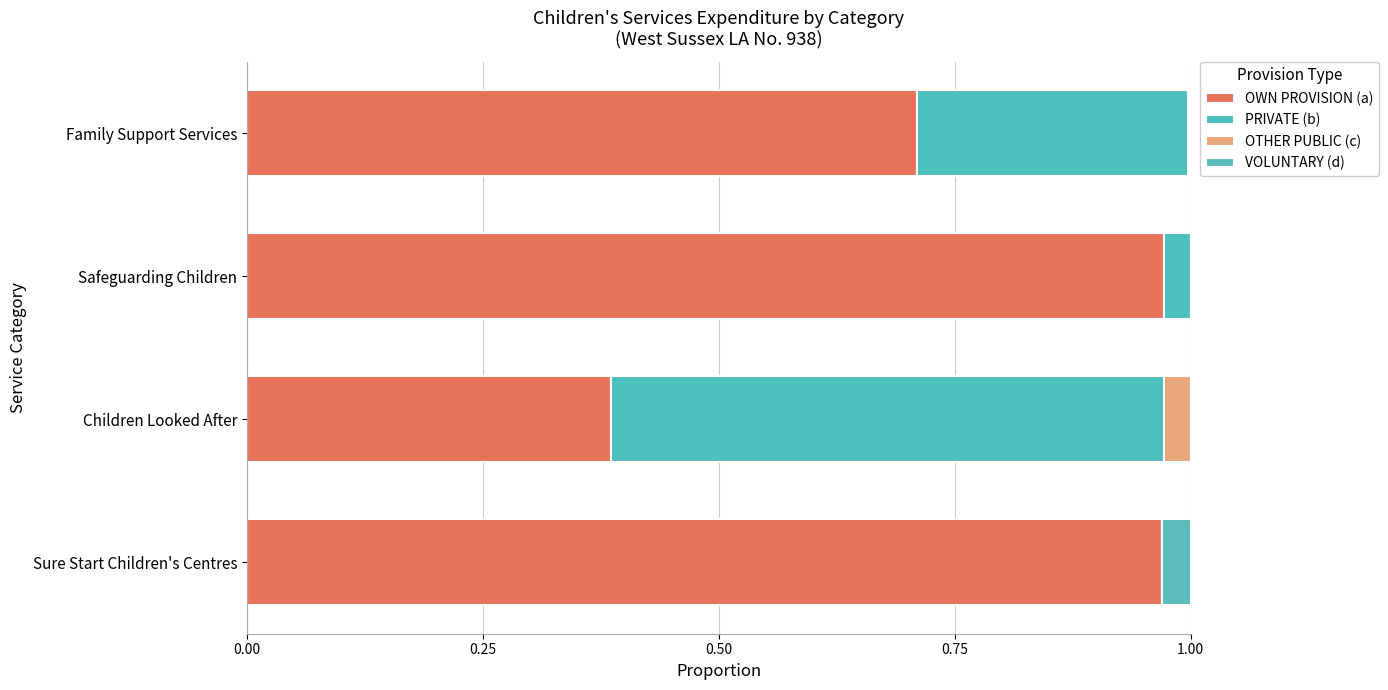

How many data points does each series have?

4